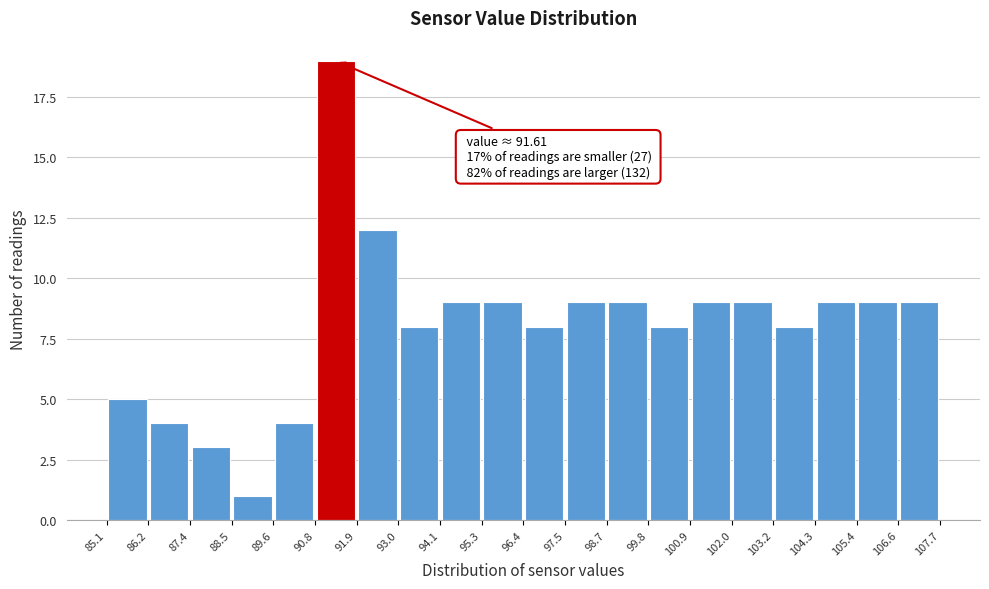

Over which range of the x-axis is the bar tallest?

90.8 to 91.9